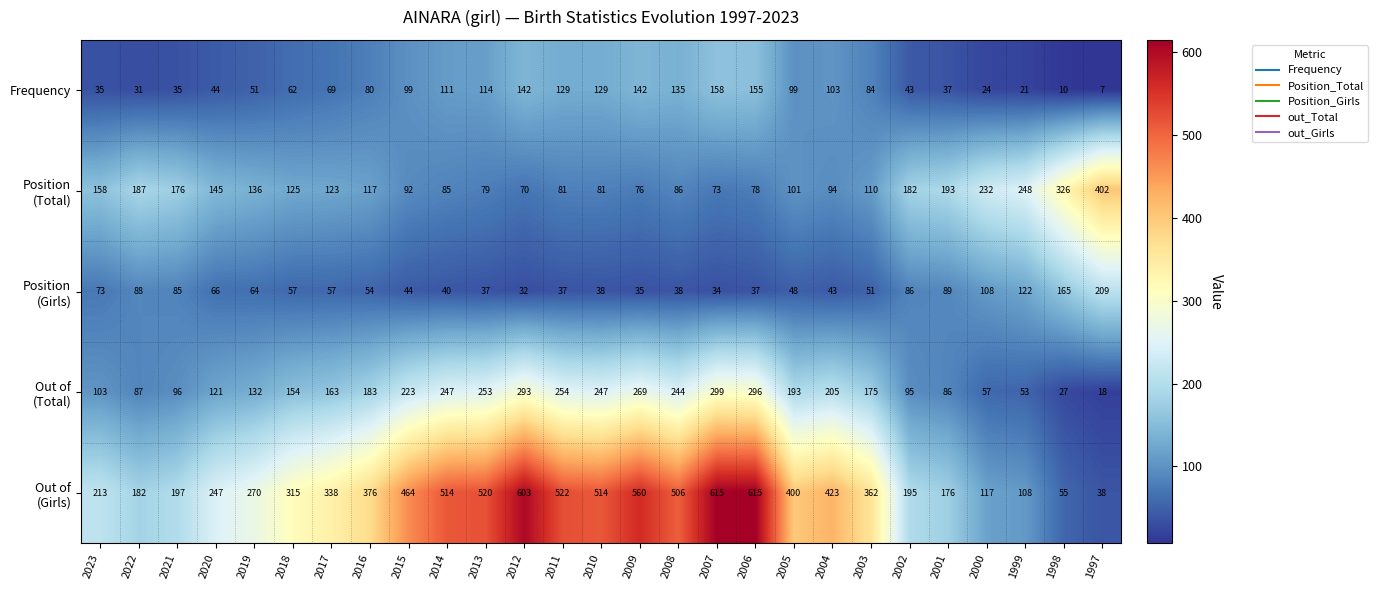

Where is Frequency nearest to the value 82?

2016